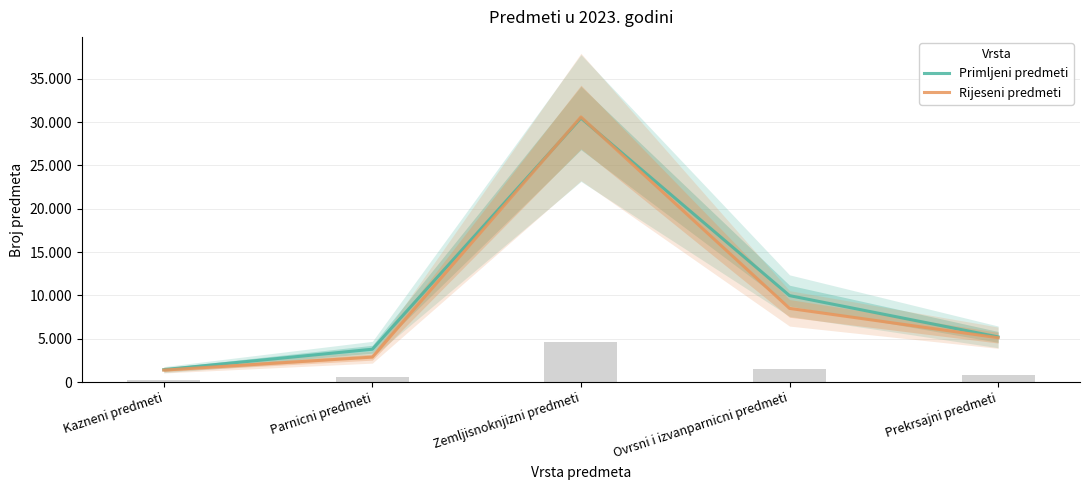

At how many categories does at least one series exceed 15901?

1